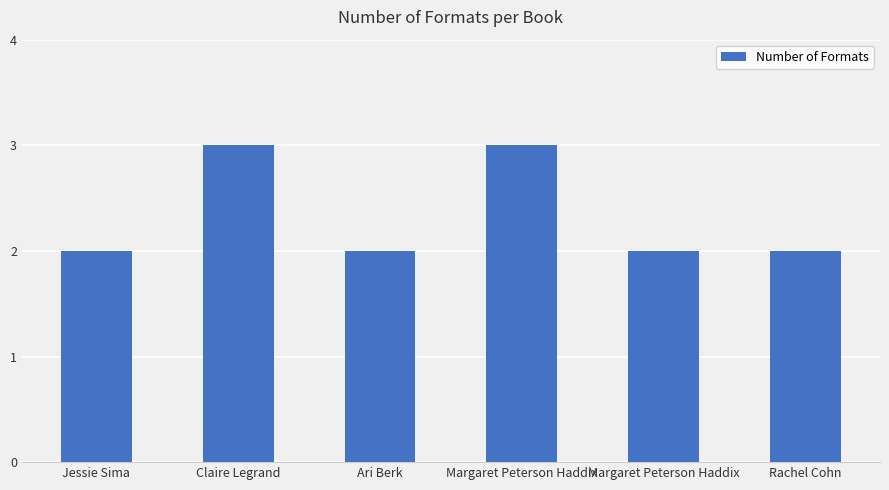

Is it true that the value at Margaret Peterson Haddix is 2?

True